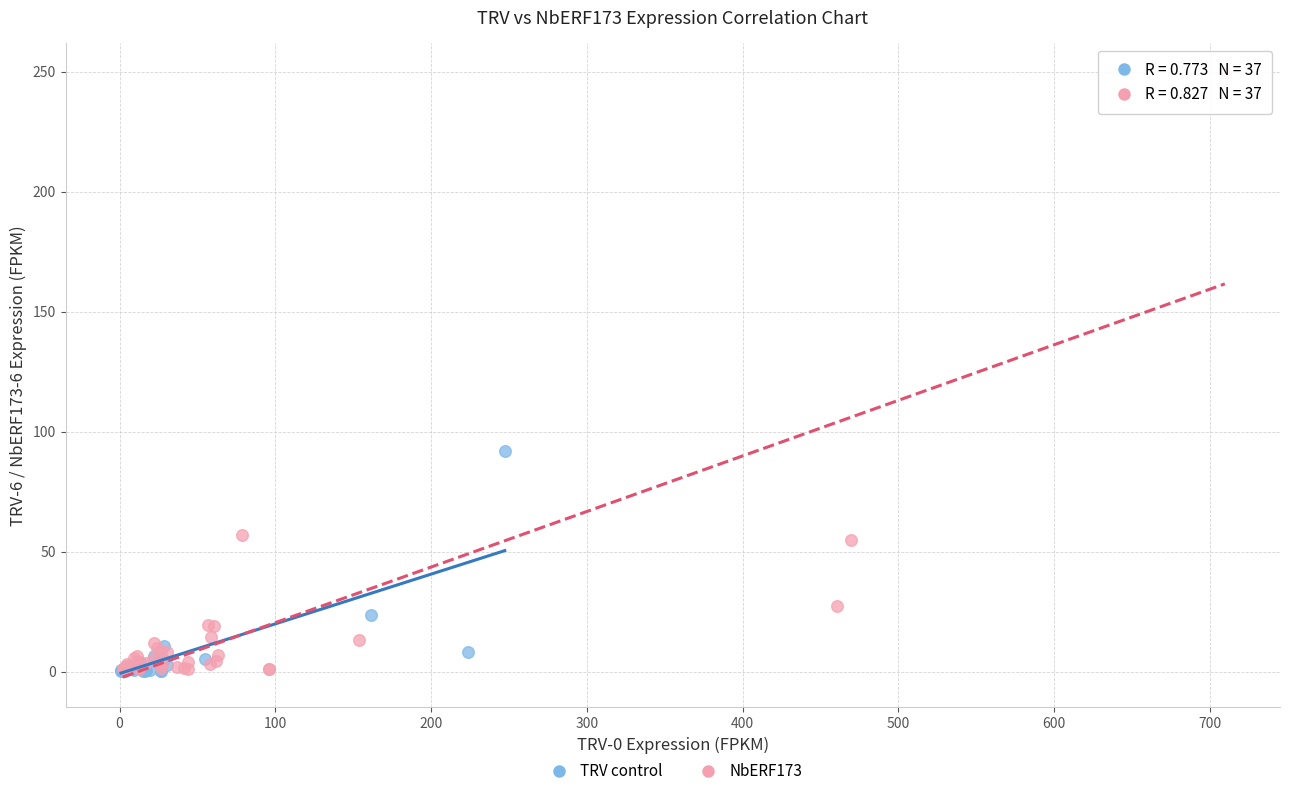

What are all the series names shown in the legend?

TRV control, NbERF173